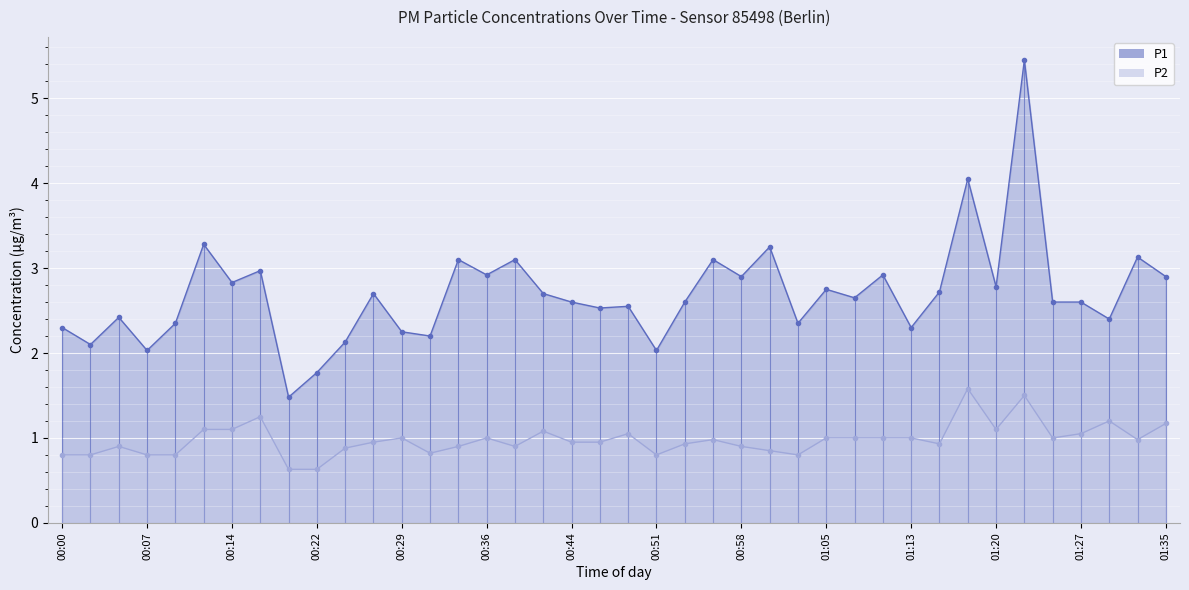

True or false: P2 and P1 intersect in this chart.

False